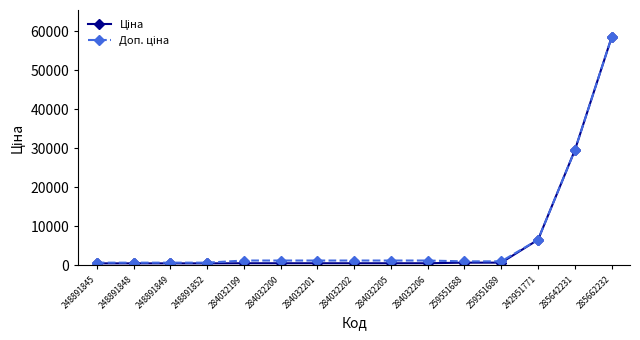

What is the greatest value displayed?

58426.5